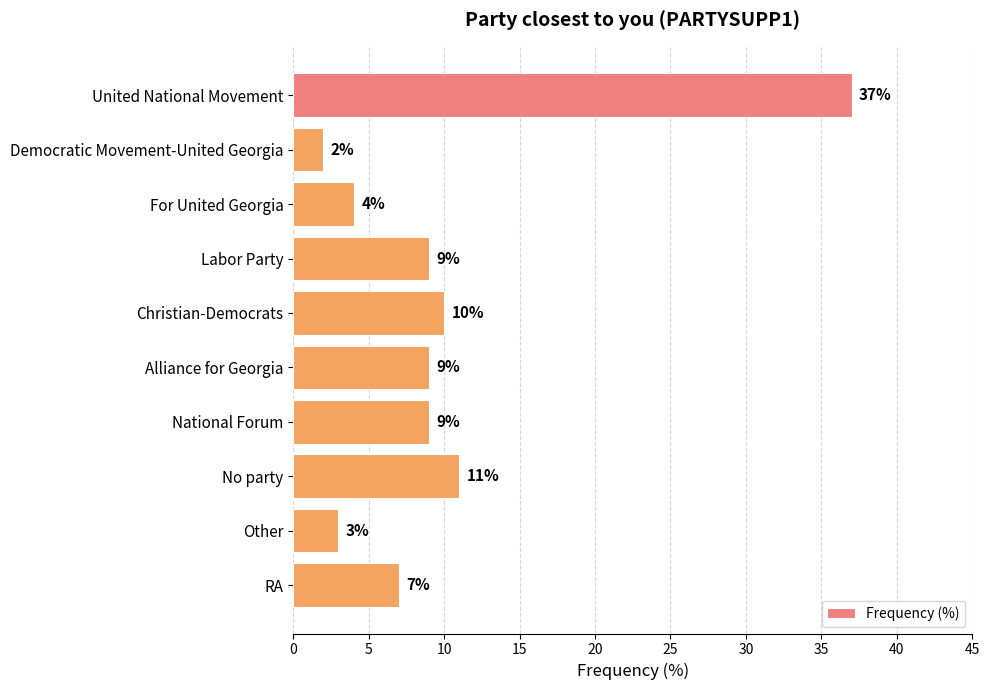

What value does the data have at Christian-Democrats, to the nearest 5?

10